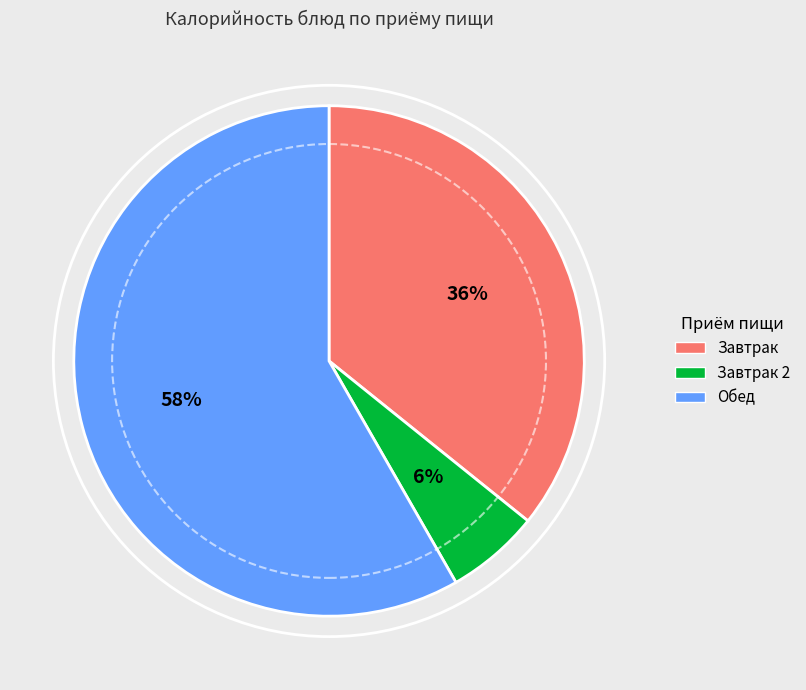

Is there any slice that represents more than half of the pie?

Yes